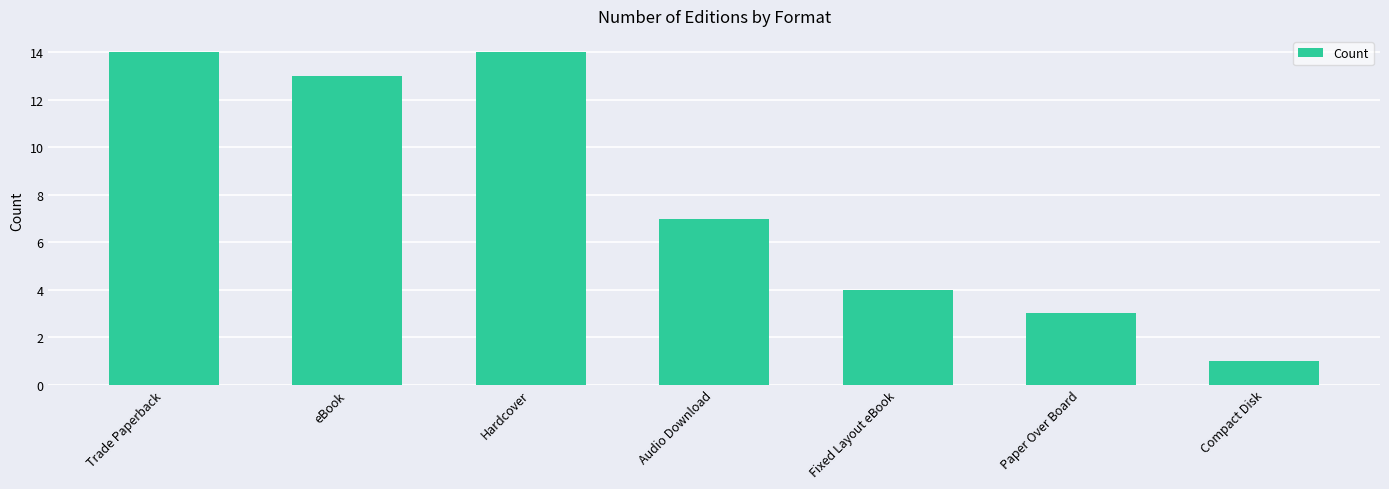

What is the sum of all values?

56